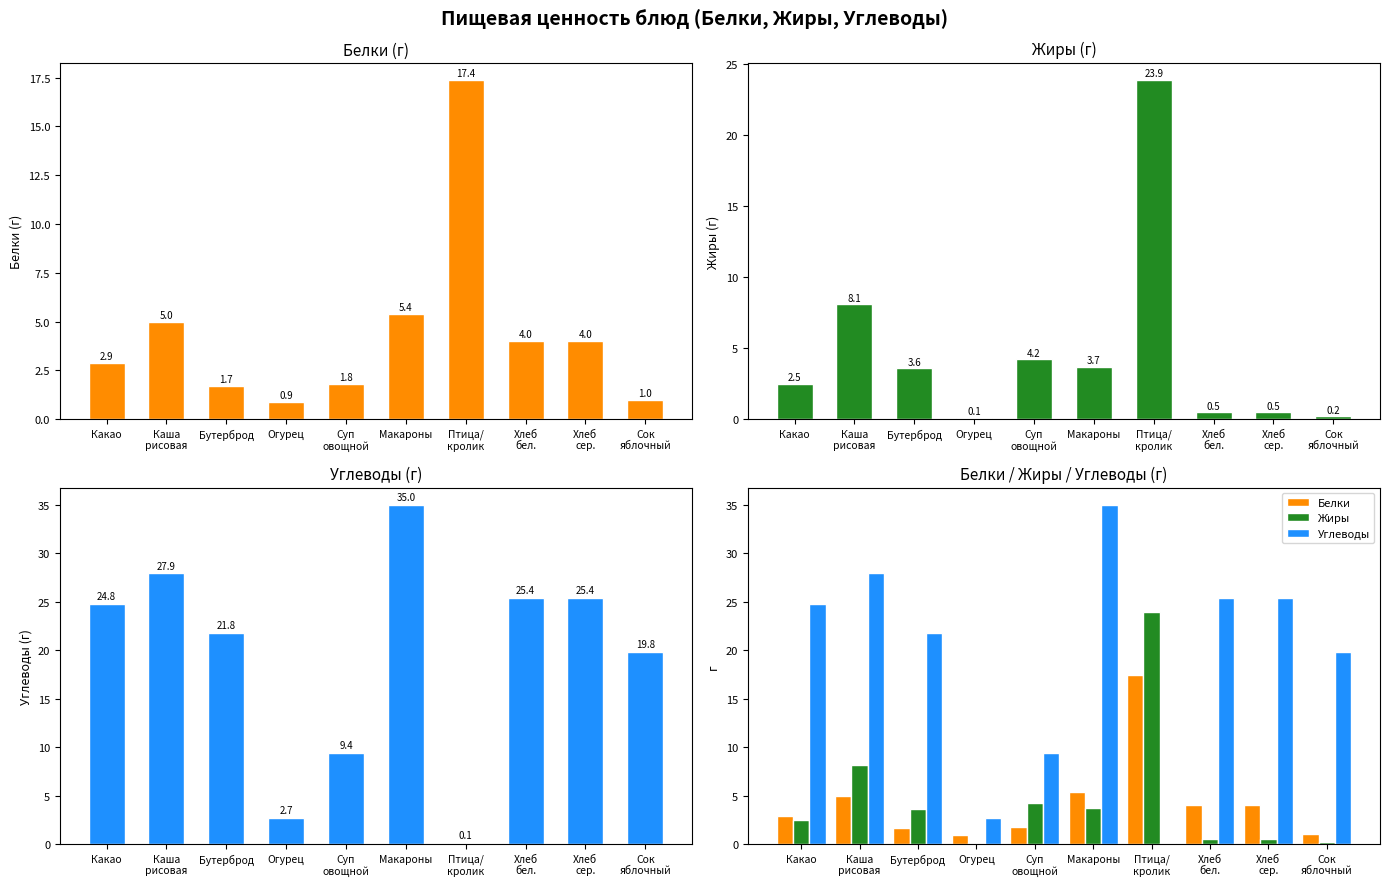

Is the value of Жиры at Макароны greater than the value of Углеводы at Суп
овощной?

No